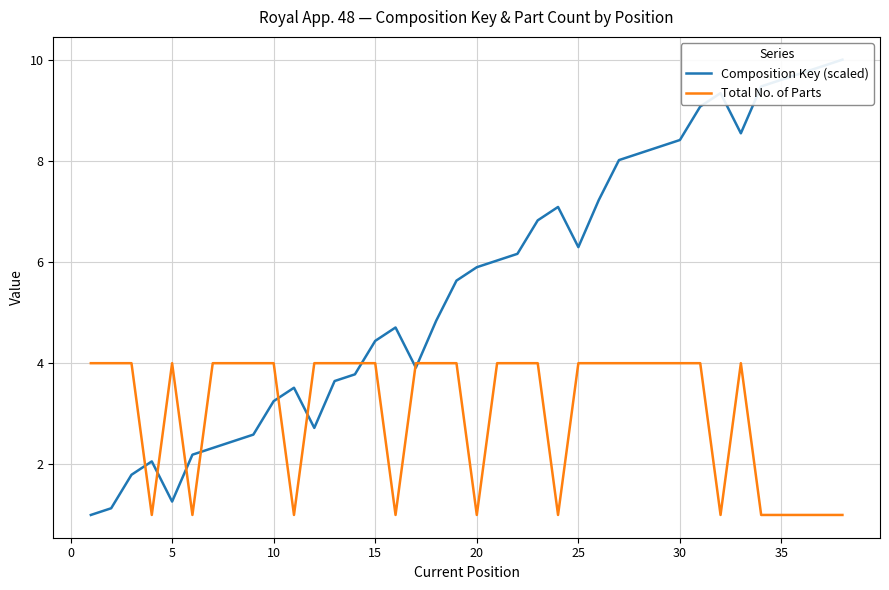

The value of Total No. of Parts at 25 is 1. True or false?

False